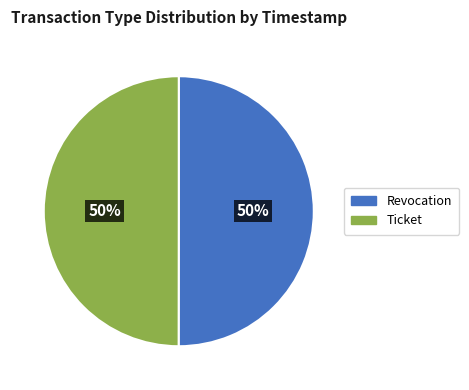

How many slices are in this pie chart?

2